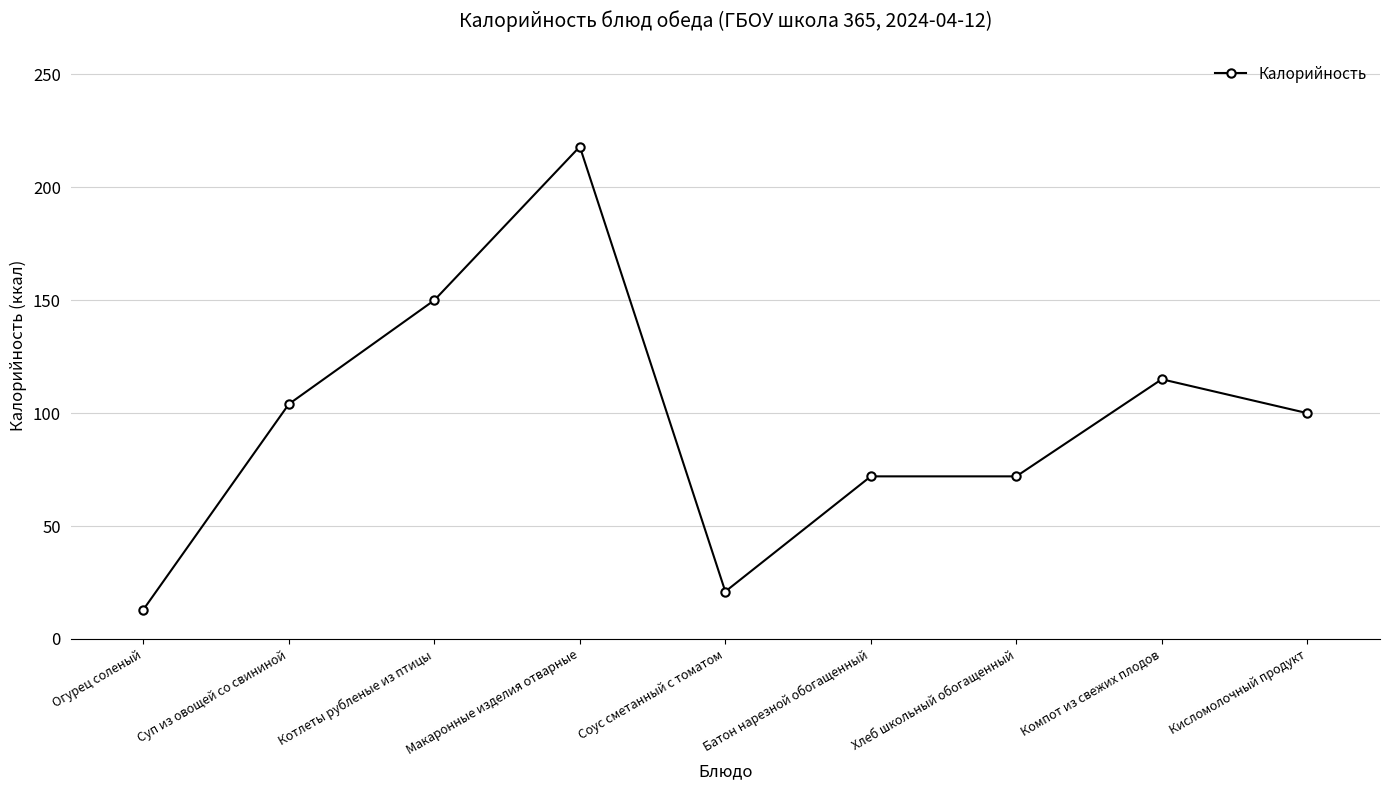

Where is the first local maximum?

Макаронные изделия отварные